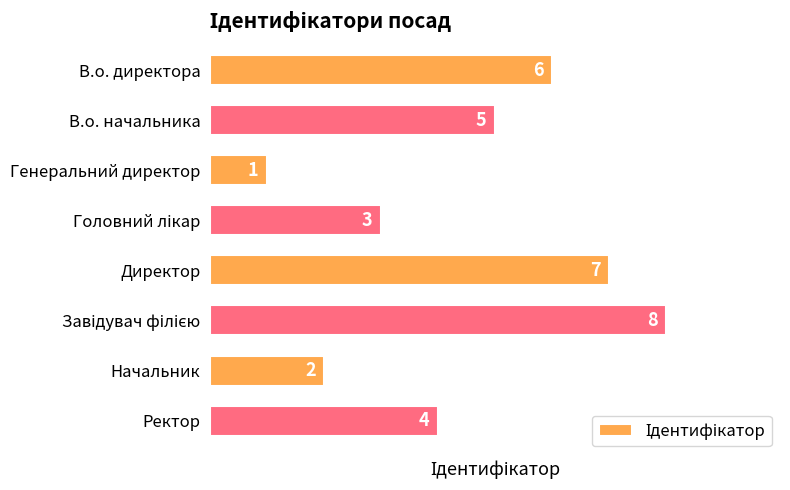

How many categories are shown in the chart?

8